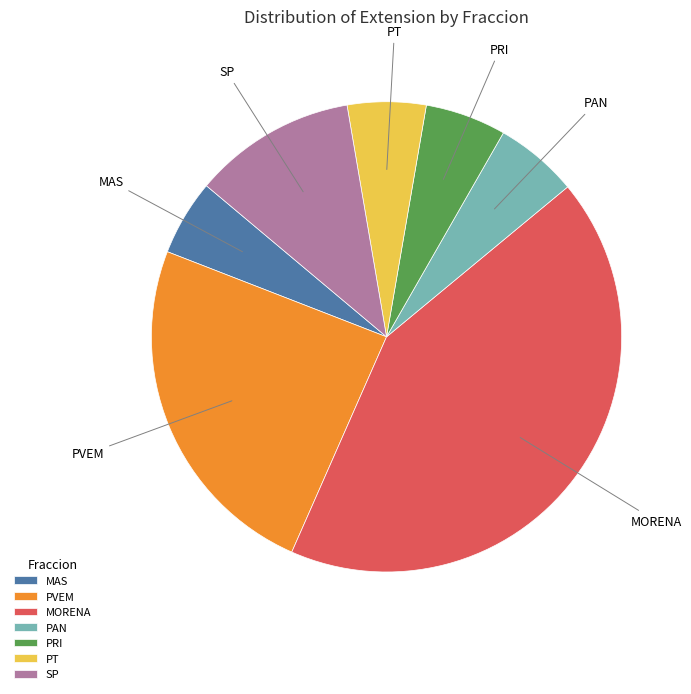

Which has a higher value, MAS or PAN?

PAN